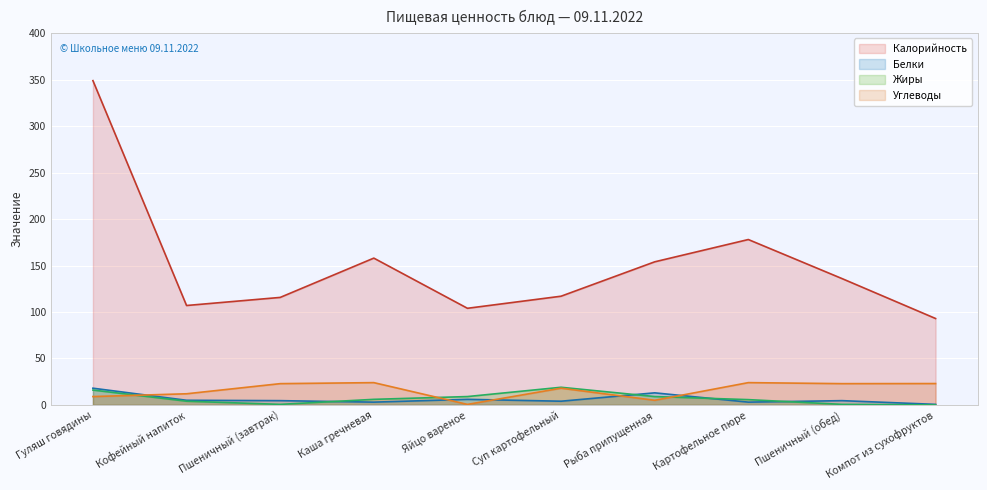

Is the value of Калорийность at Яйцо вареное greater than the value of Углеводы at Каша гречневая?

Yes